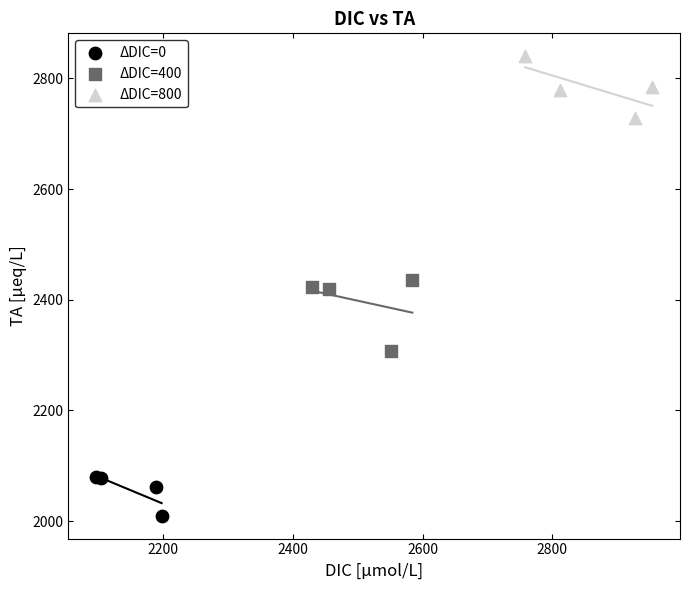

Which series contains the lowest Y value?

ΔDIC=0